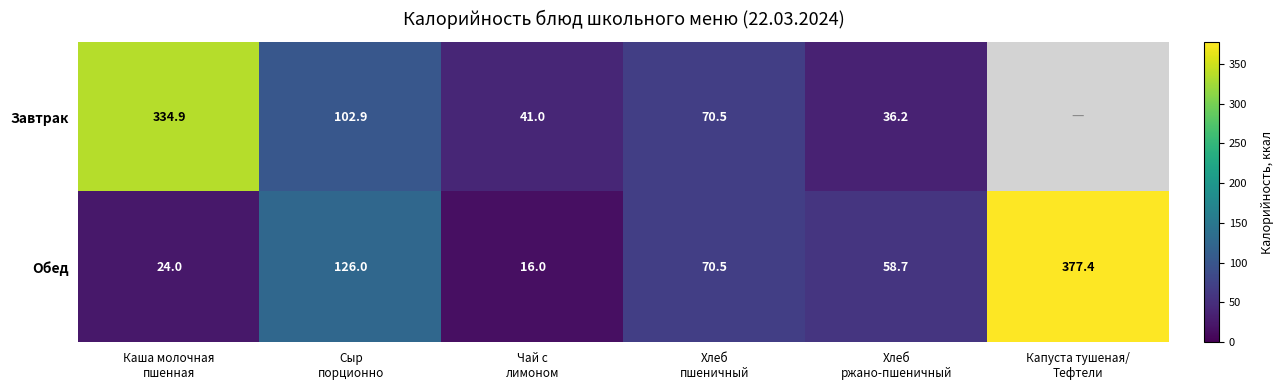

What is the spread (max minus min) of values at Хлеб
ржано-пшеничный?

22.5